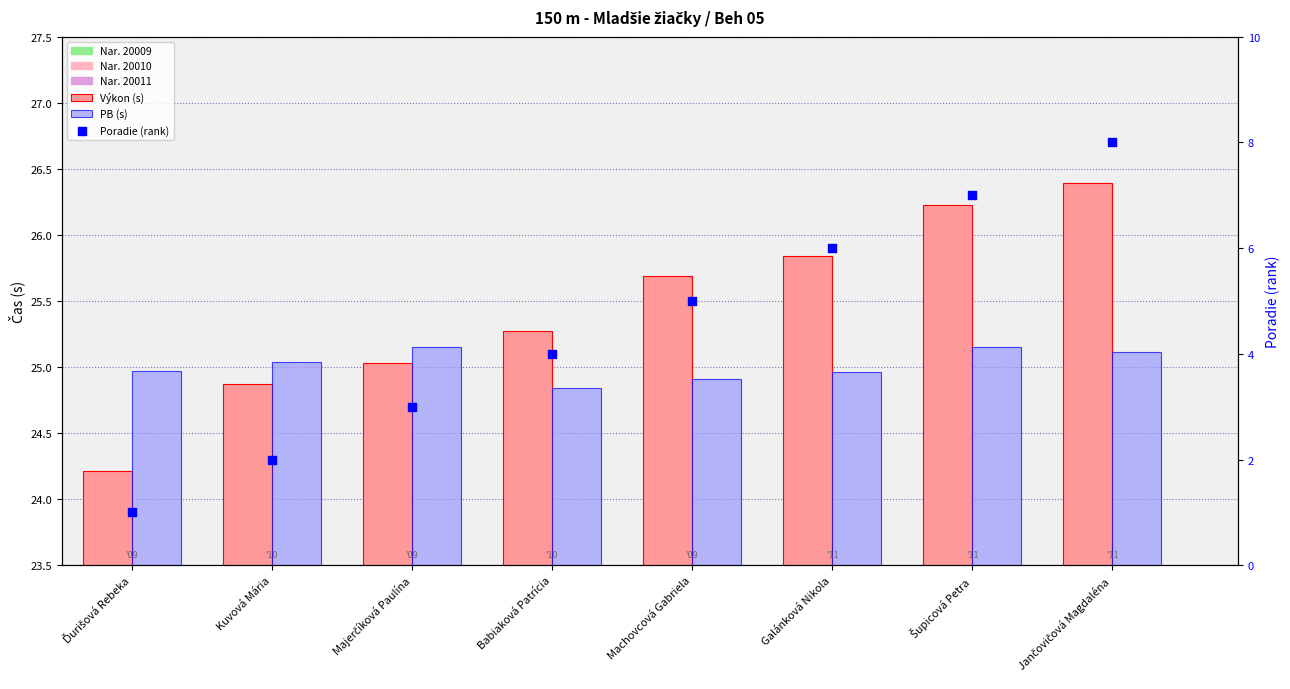

At which category is the sum across all series the highest?

Jančovičová Magdaléna